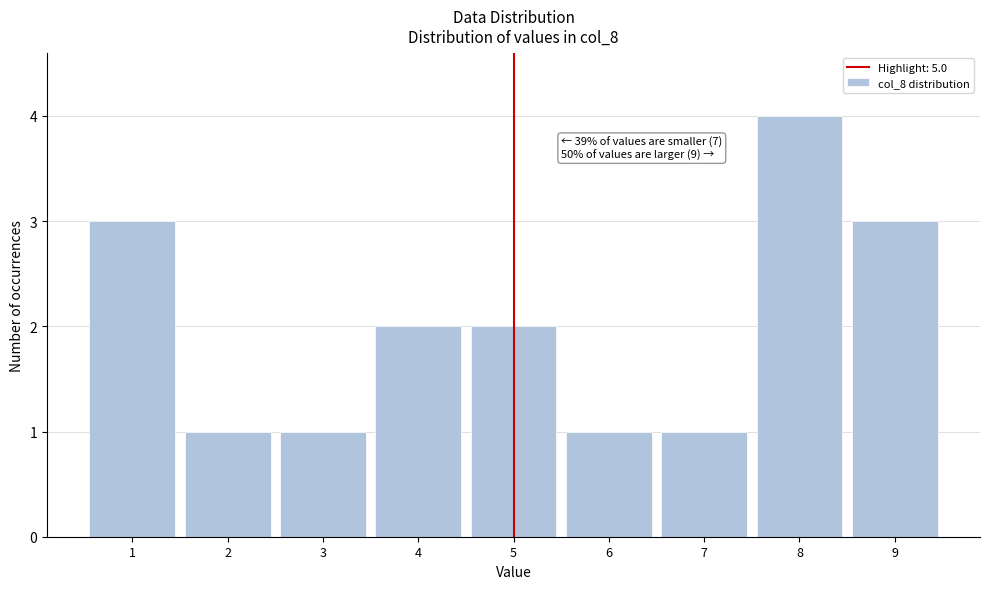

Reading right to left, what are all the values shown in this chart?

9=3	8=4	7=1	6=1	5=2	4=2	3=1	2=1	1=3